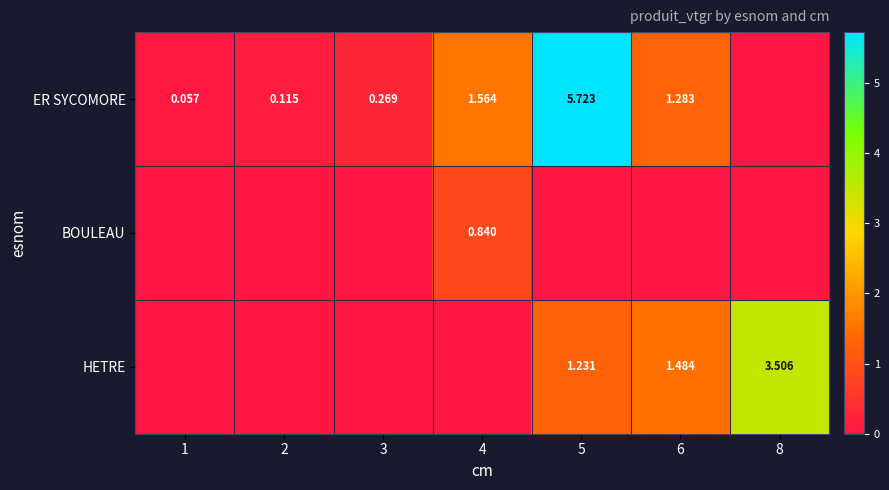

Which series has the largest total across all categories?

ER SYCOMORE